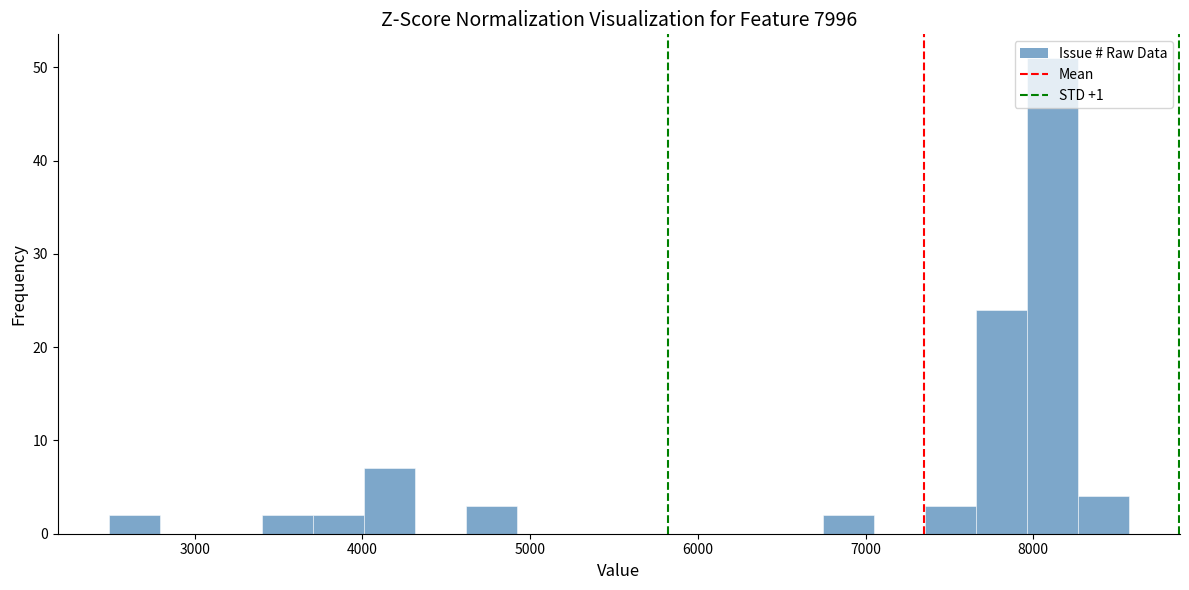

Around what value on the x-axis is the tallest bar? Give the approximate position of its centre, as read against the axis.

8100